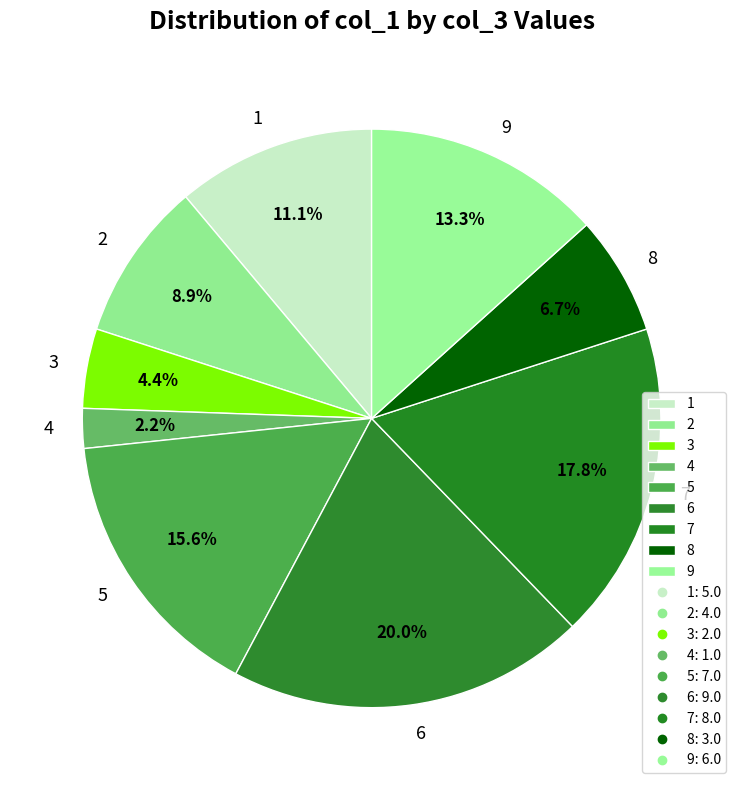

Count the number of slices in the pie.

9